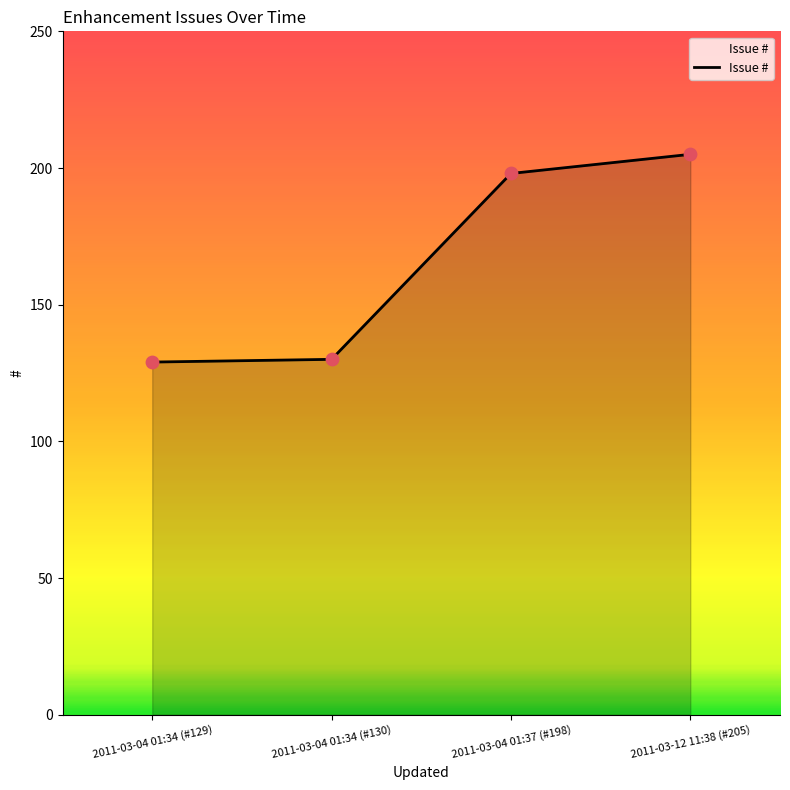

Which has a higher value, 2011-03-04 01:37 (#198) or 2011-03-04 01:34 (#130)?

2011-03-04 01:37 (#198)